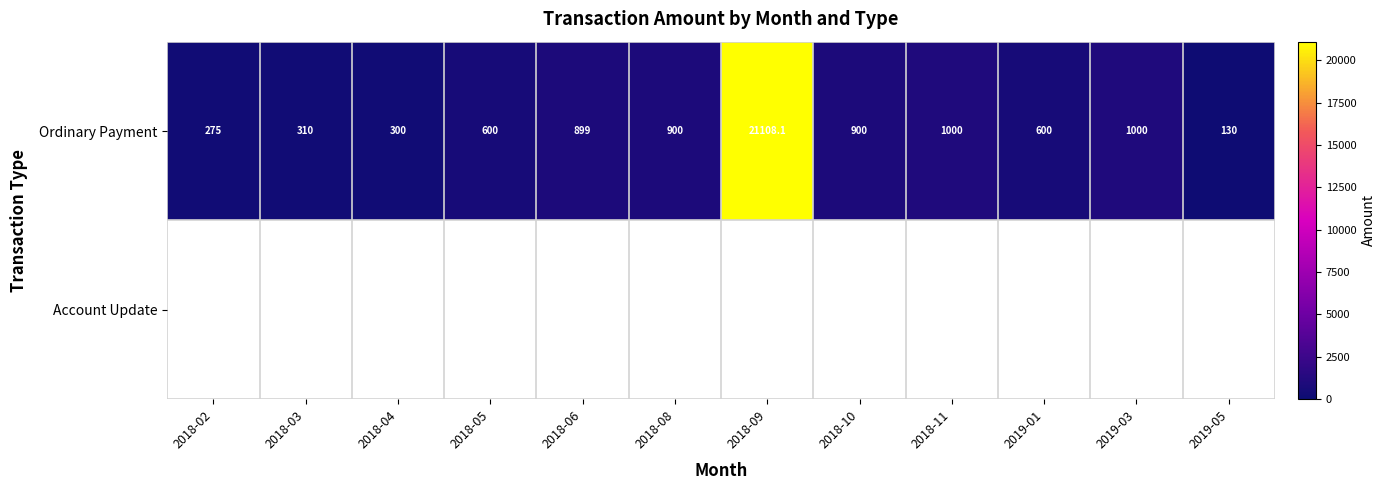

What is the sum of the Ordinary Payment values at 2018-06 and 2018-05?

1499.0